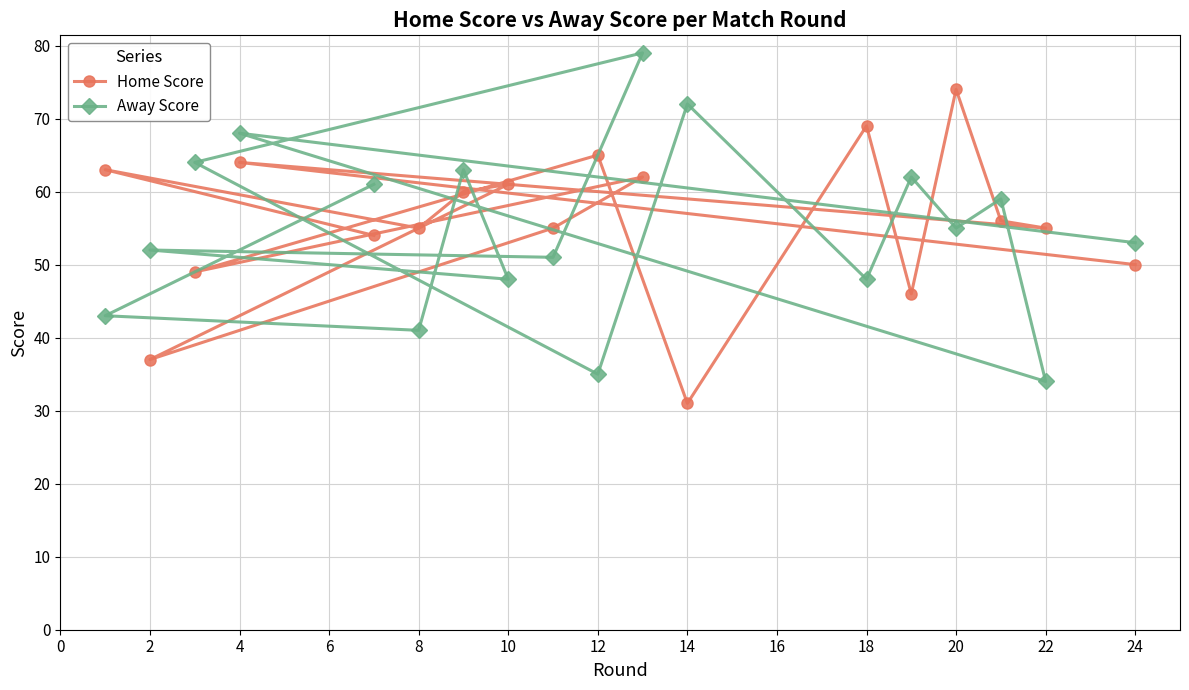

Between 2 and 24, which series saw the biggest shift?

Home Score